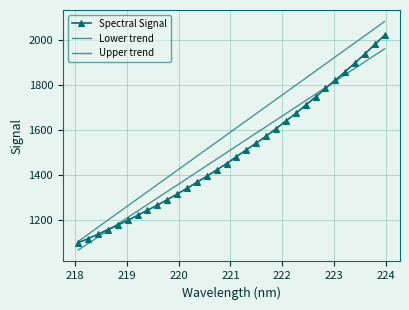

What is the sum of all Upper trend values?

51042.4